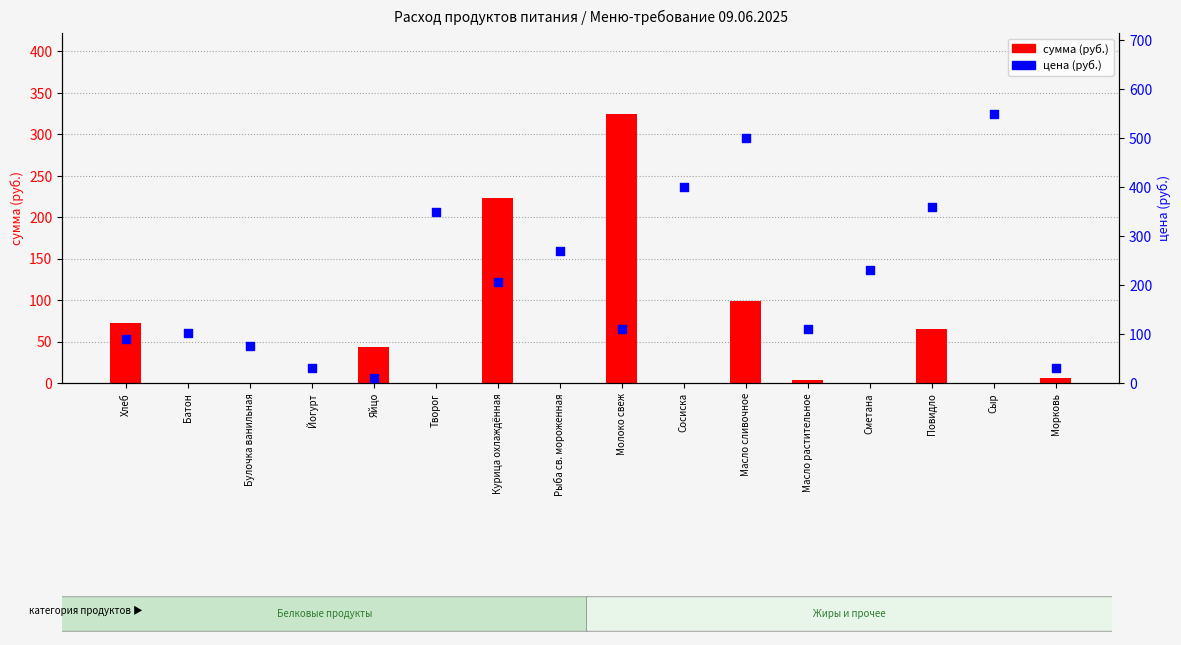

What are all the series names shown in the legend?

сумма (руб.), цена (руб.)